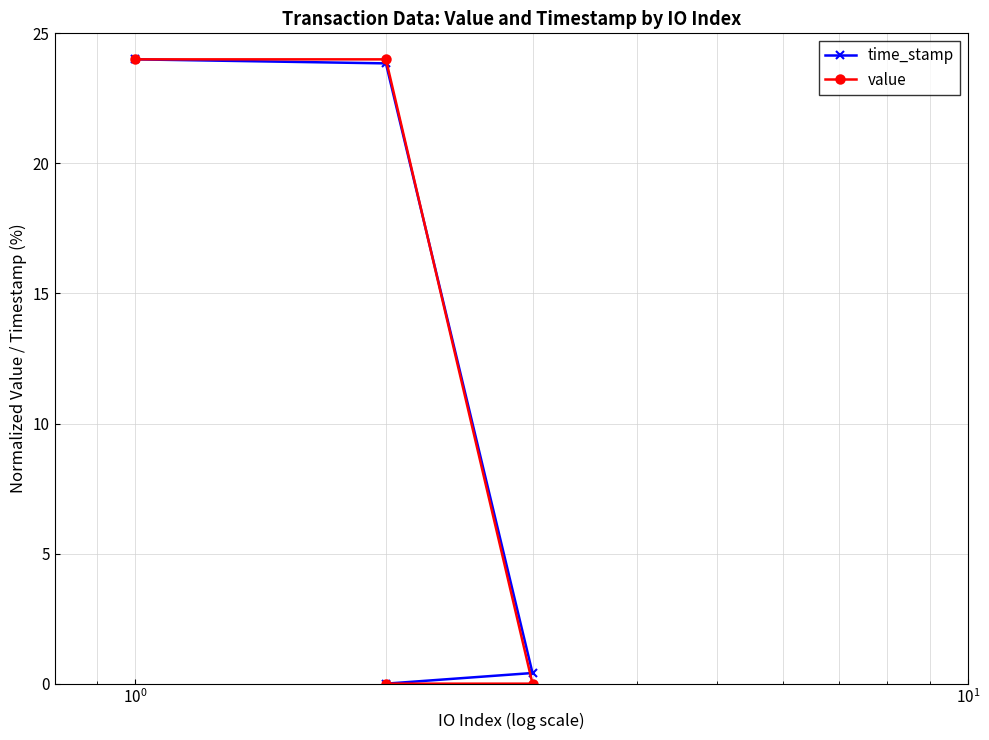

Which series ends up on top after the final intersection of time_stamp and value?

time_stamp